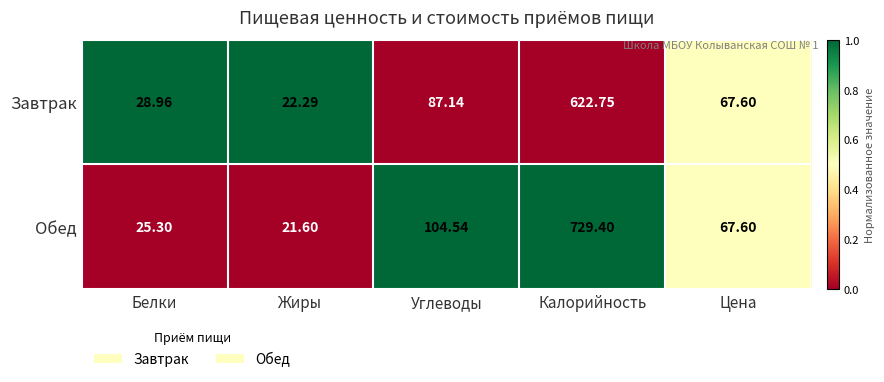

At which label does Завтрак reach its minimum?

Жиры